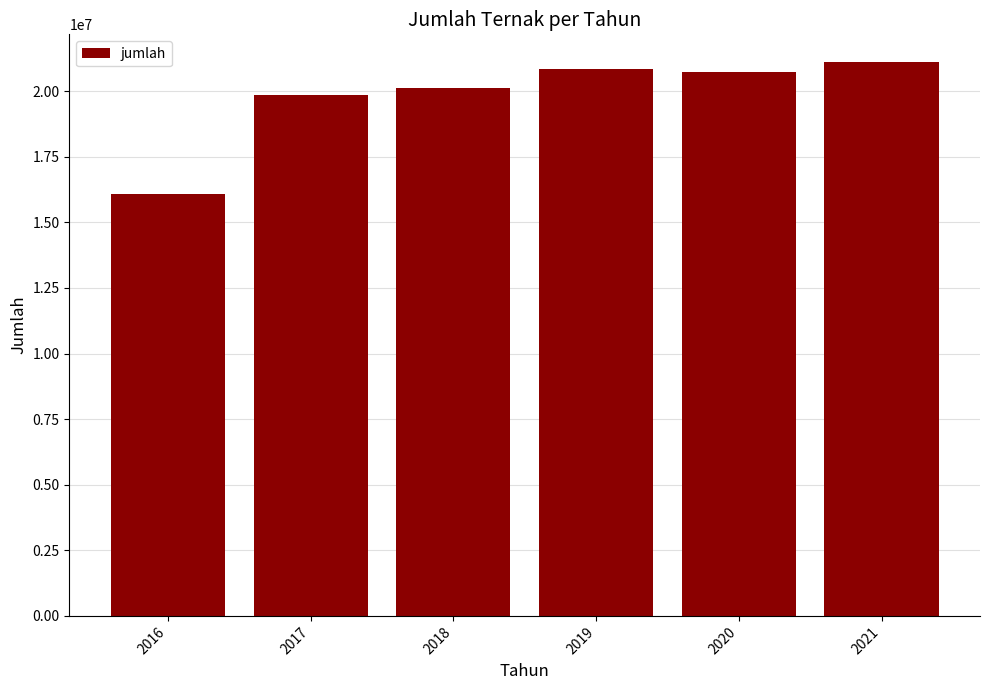

The value at 2018 is 7644113. True or false?

False